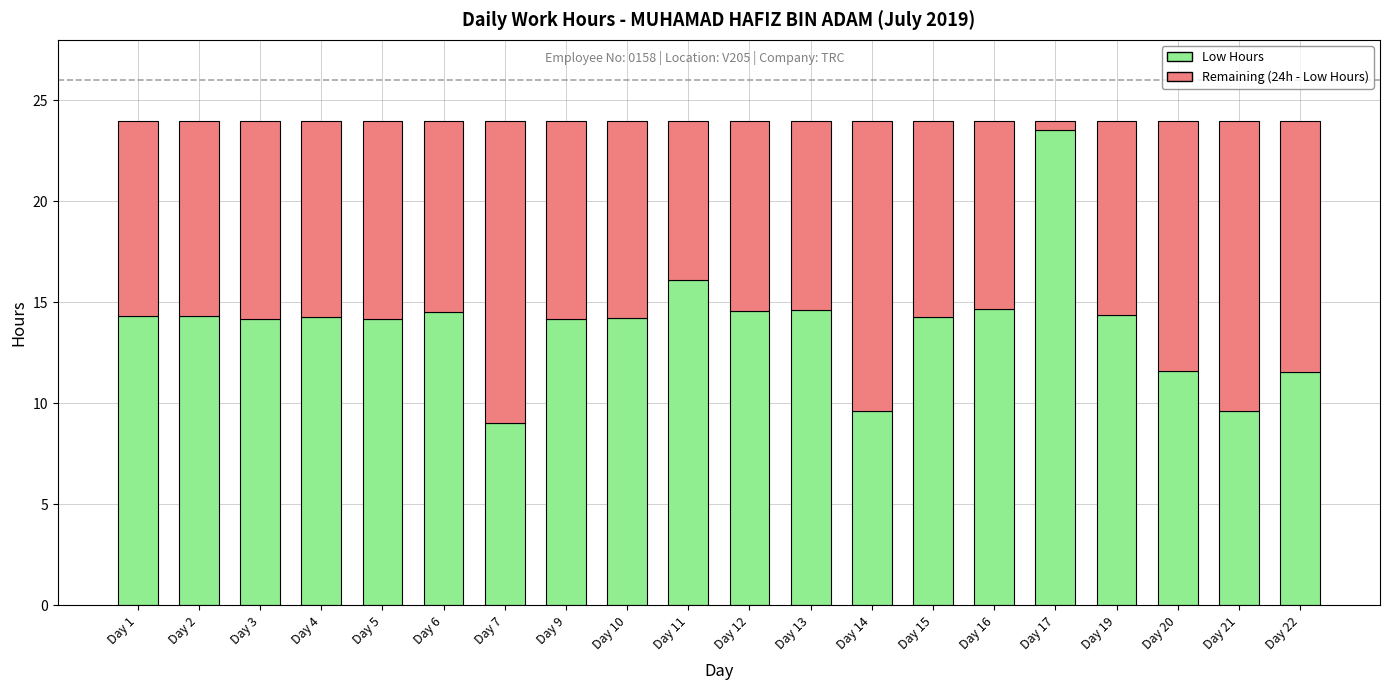

Which category has the highest value in the Low Hours series?

Day 17